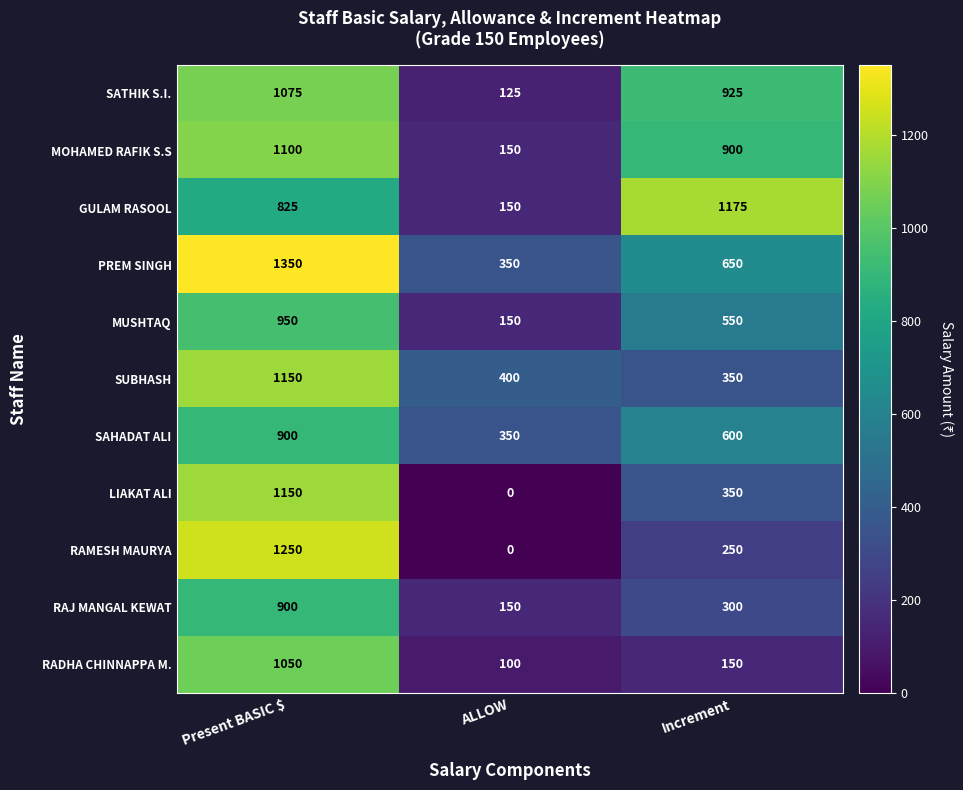

At which label does SAHADAT ALI first exceed 600?

Present BASIC $